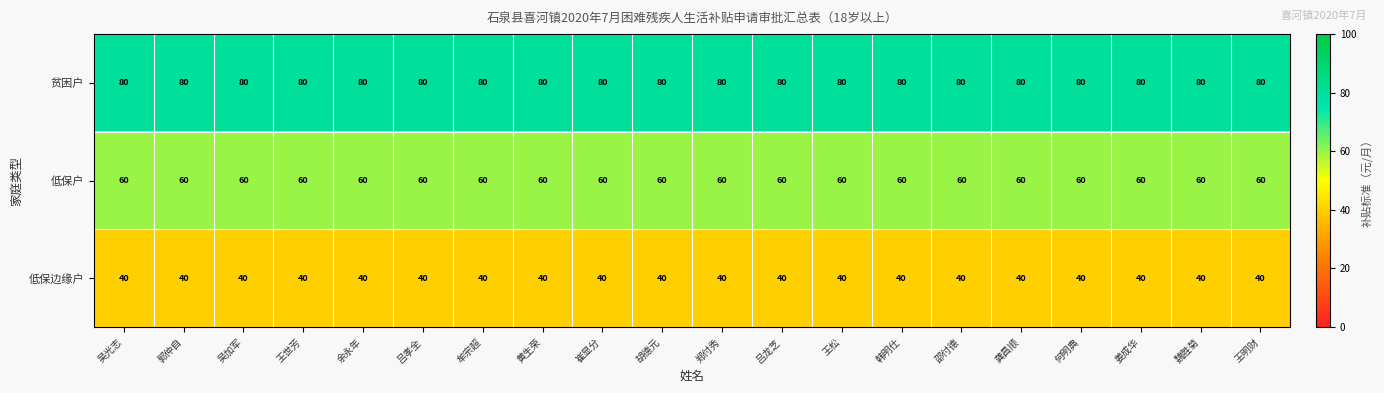

Rank the series by their average value, from highest to lowest.

贫困户, 低保户, 低保边缘户